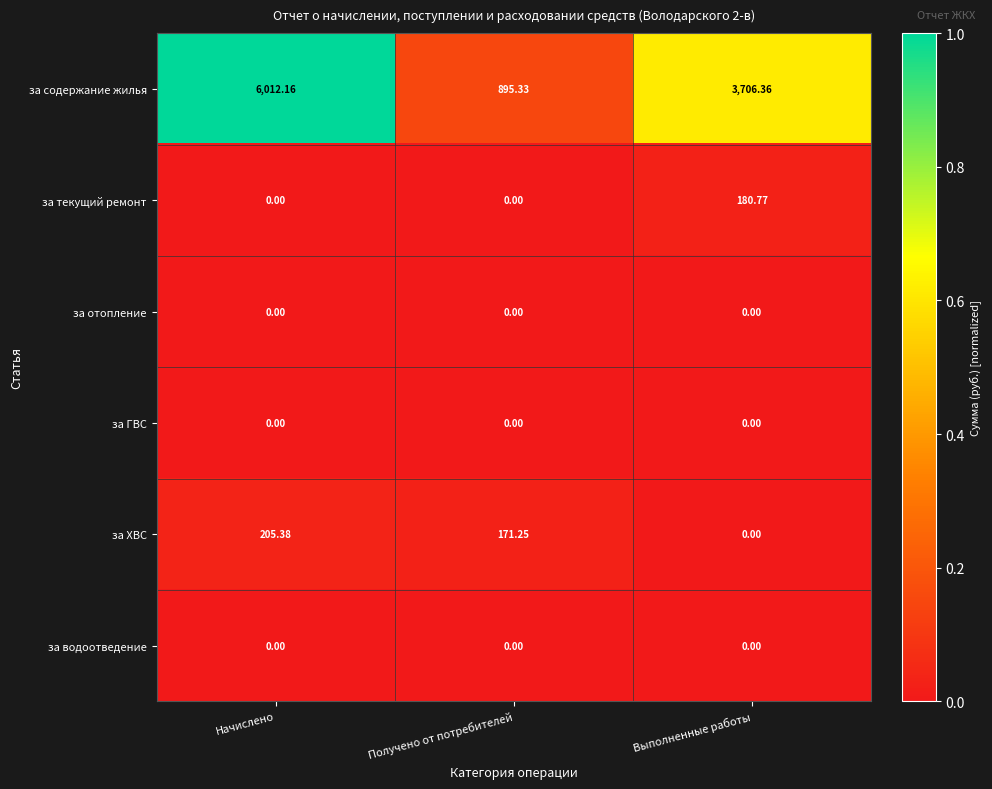

Is the value of за текущий ремонт at Выполненные работы greater than the value of за ГВС at Выполненные работы?

Yes